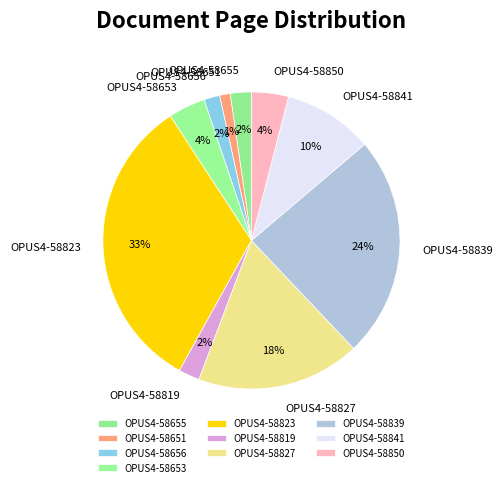

Is there any slice that represents more than half of the pie?

No